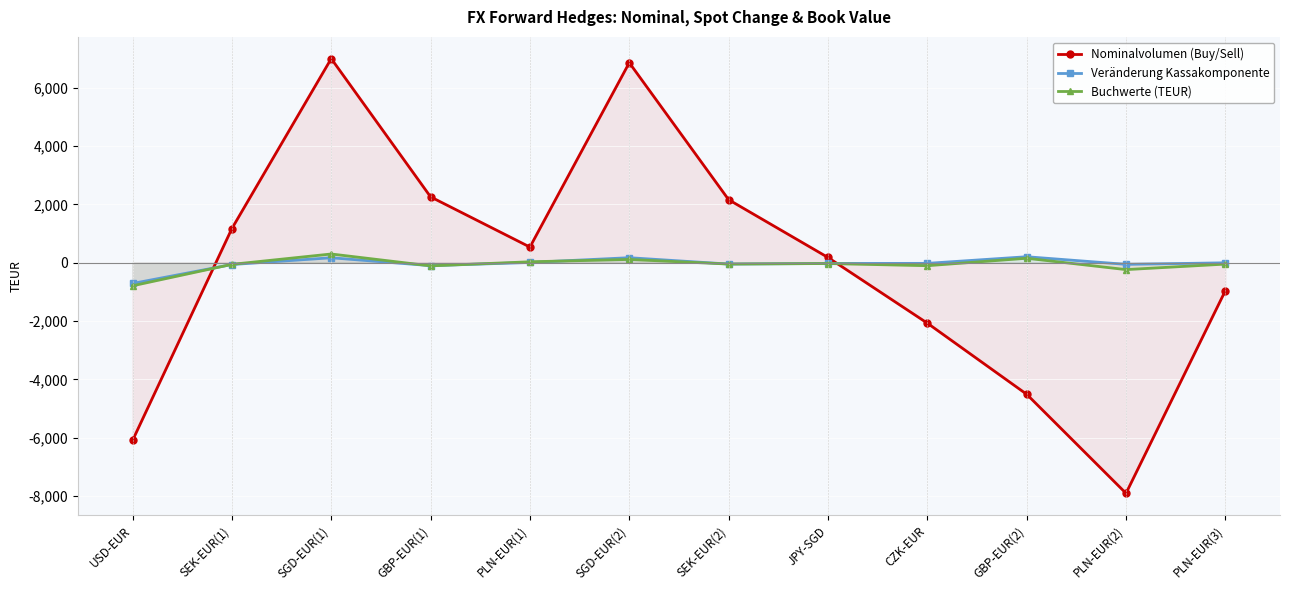

Count the number of data series in this chart.

3